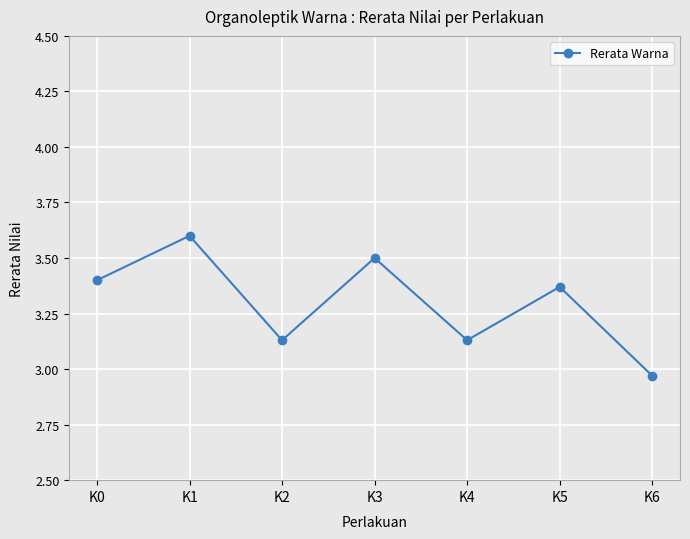

What is the maximum value shown in the chart?

3.6